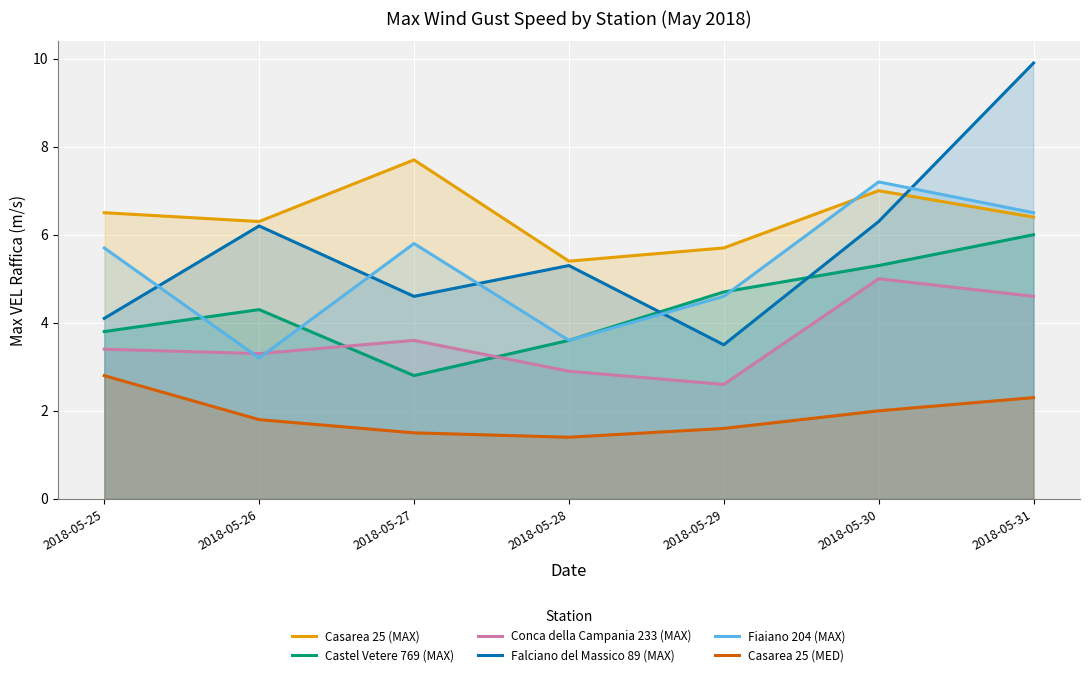

True or false: Fiaiano 204 (MAX) and Castel Vetere 769 (MAX) intersect in this chart.

True